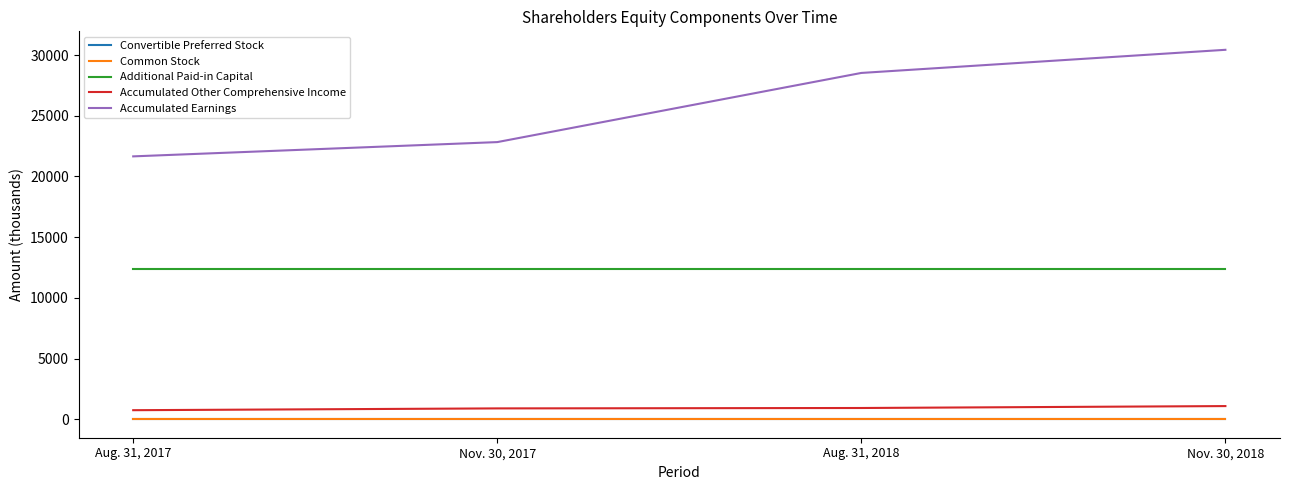

Is the value of Accumulated Earnings at Aug. 31, 2017 greater than the value of Common Stock at Aug. 31, 2018?

Yes